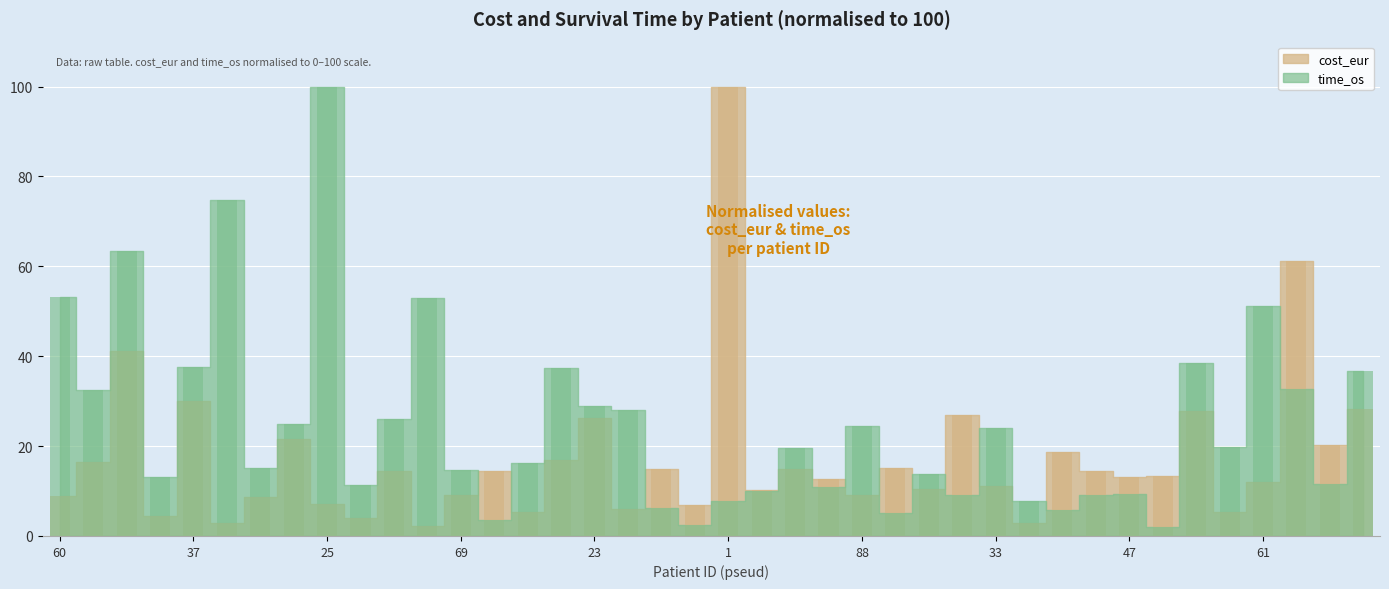

Reading right to left, transcribe all the data shown in this chart.

cost_eur: 28.3	20.3	61.3	12.1	5.3	27.7	13.4	13.0	14.5	18.6	2.9	11.0	27.0	10.4	15.2	9.1	12.6	15.0	10.1	100.0	7.0	15.0	6.0	26.4	16.9	5.3	14.4	9.2	2.2	14.4	4.1	7.2	21.6	8.6	3.0	30.0	4.4	41.2	16.5	8.8
time_os: 36.8	11.5	32.7	51.2	19.8	38.5	2.0	9.3	9.2	5.8	7.8	24.0	9.2	13.8	5.1	24.6	10.9	19.5	10.0	7.7	2.5	6.2	28.1	28.9	37.4	16.3	3.6	14.7	53.1	26.0	11.3	100.0	25.0	15.1	74.7	37.6	13.2	63.5	32.4	53.2